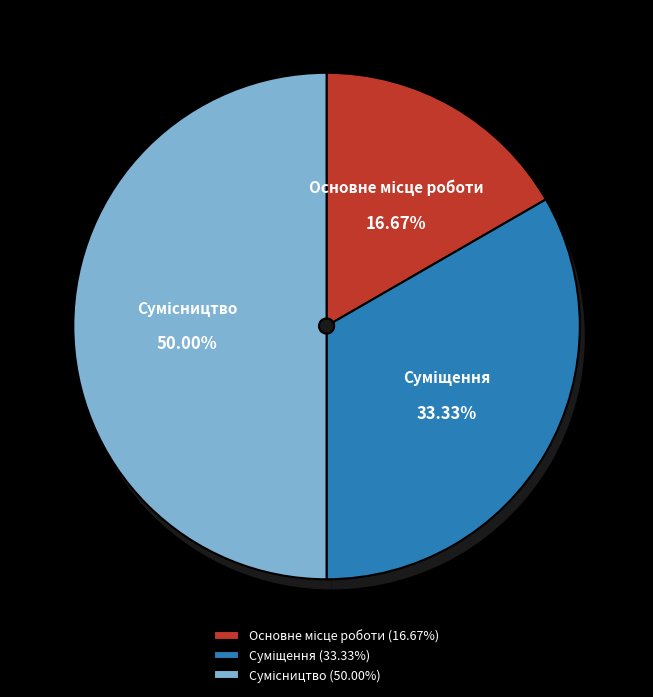

What portion of the pie excludes Суміщення?

66.7%